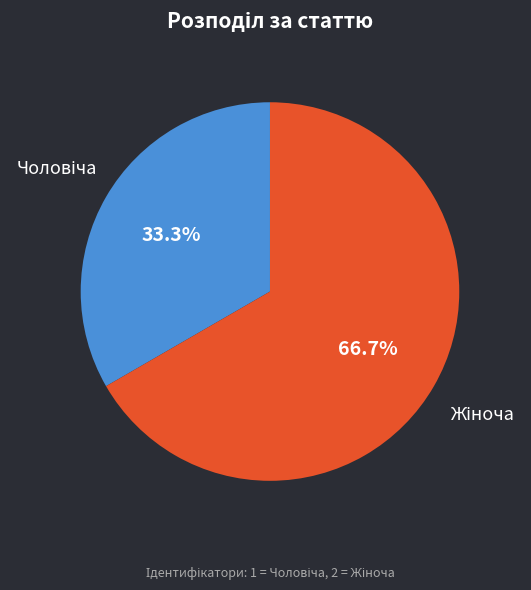

Is there any slice that represents more than half of the pie?

Yes